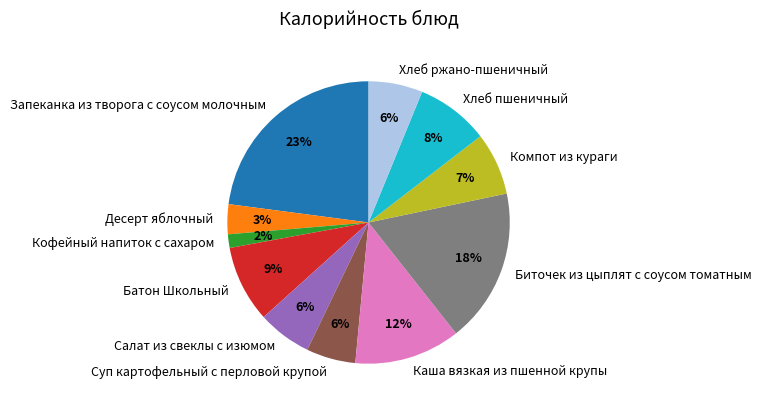

Is the sum of Суп картофельный с перловой крупой and Кофейный напиток с сахаром greater than half?

No